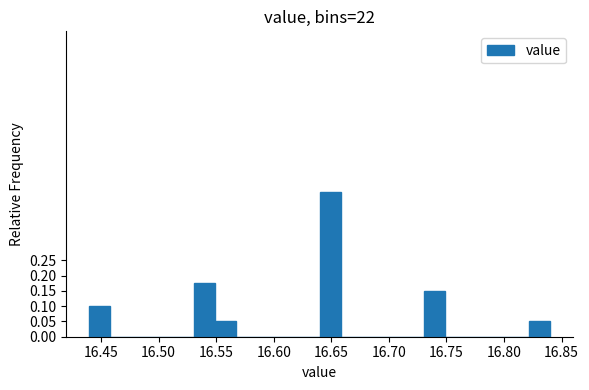

Read against the x-axis, roughly where is the centre of the tallest bar?

16.650